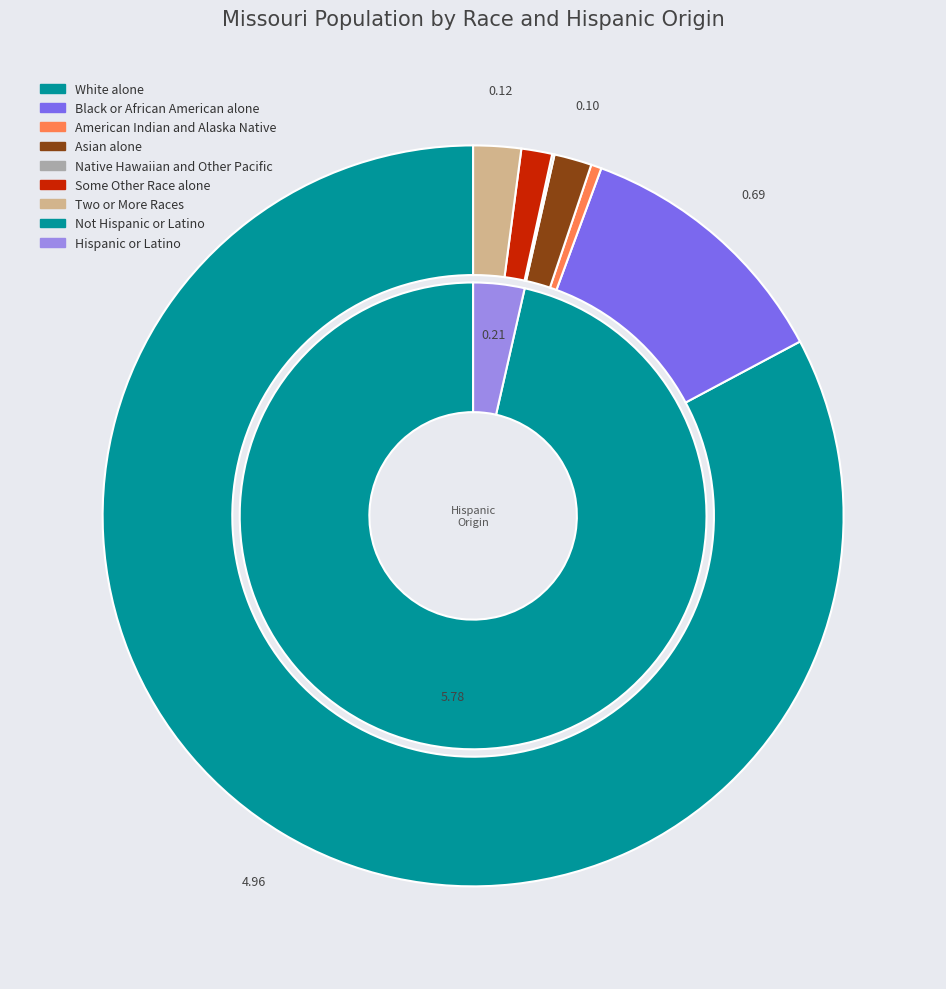

How many slices are in this pie chart?

7